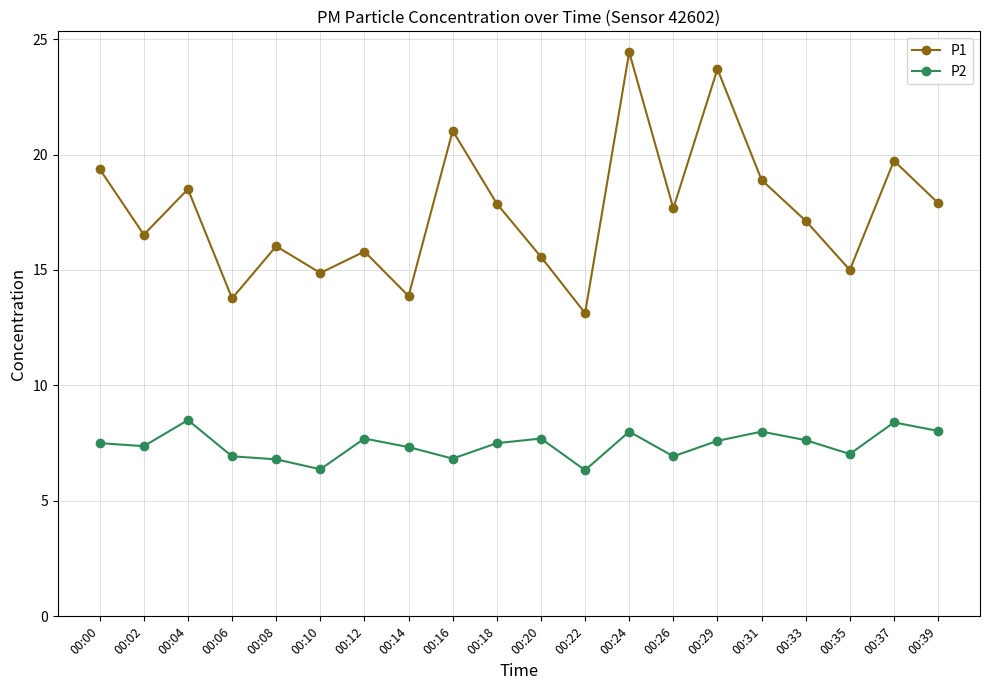

What is the approximate value of P2 at 00:24?

8.0